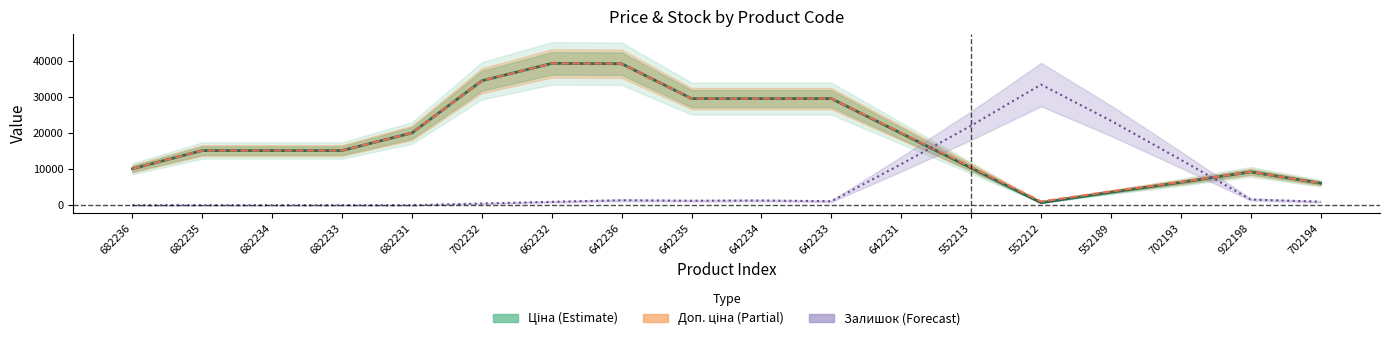

List the series in order of their peak value, highest first.

Ціна, Доп. ціна, Залишок (×100)